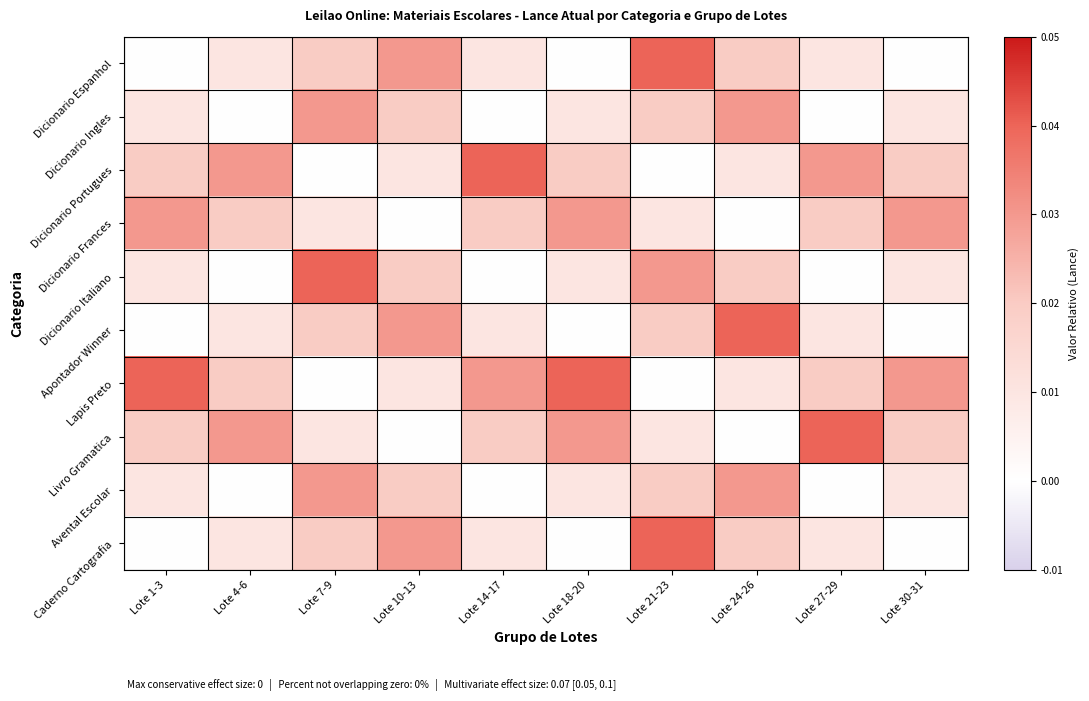

Reading left to right, extract all data points from this chart.

Dicionario Espanhol: Lote 1-3=0.0	Lote 4-6=0.0	Lote 7-9=0.0	Lote 10-13=0.0	Lote 14-17=0.0	Lote 18-20=0.0	Lote 21-23=0.0	Lote 24-26=0.0	Lote 27-29=0.0	Lote 30-31=0.0
Dicionario Ingles: Lote 1-3=0.0	Lote 4-6=0.0	Lote 7-9=0.0	Lote 10-13=0.0	Lote 14-17=0.0	Lote 18-20=0.0	Lote 21-23=0.0	Lote 24-26=0.0	Lote 27-29=0.0	Lote 30-31=0.0
Dicionario Portugues: Lote 1-3=0.0	Lote 4-6=0.0	Lote 7-9=0.0	Lote 10-13=0.0	Lote 14-17=0.0	Lote 18-20=0.0	Lote 21-23=0.0	Lote 24-26=0.0	Lote 27-29=0.0	Lote 30-31=0.0
Dicionario Frances: Lote 1-3=0.0	Lote 4-6=0.0	Lote 7-9=0.0	Lote 10-13=0.0	Lote 14-17=0.0	Lote 18-20=0.0	Lote 21-23=0.0	Lote 24-26=0.0	Lote 27-29=0.0	Lote 30-31=0.0
Dicionario Italiano: Lote 1-3=0.0	Lote 4-6=0.0	Lote 7-9=0.0	Lote 10-13=0.0	Lote 14-17=0.0	Lote 18-20=0.0	Lote 21-23=0.0	Lote 24-26=0.0	Lote 27-29=0.0	Lote 30-31=0.0
Apontador Winner: Lote 1-3=0.0	Lote 4-6=0.0	Lote 7-9=0.0	Lote 10-13=0.0	Lote 14-17=0.0	Lote 18-20=0.0	Lote 21-23=0.0	Lote 24-26=0.0	Lote 27-29=0.0	Lote 30-31=0.0
Lapis Preto: Lote 1-3=0.0	Lote 4-6=0.0	Lote 7-9=0.0	Lote 10-13=0.0	Lote 14-17=0.0	Lote 18-20=0.0	Lote 21-23=0.0	Lote 24-26=0.0	Lote 27-29=0.0	Lote 30-31=0.0
Livro Gramatica: Lote 1-3=0.0	Lote 4-6=0.0	Lote 7-9=0.0	Lote 10-13=0.0	Lote 14-17=0.0	Lote 18-20=0.0	Lote 21-23=0.0	Lote 24-26=0.0	Lote 27-29=0.0	Lote 30-31=0.0
Avental Escolar: Lote 1-3=0.0	Lote 4-6=0.0	Lote 7-9=0.0	Lote 10-13=0.0	Lote 14-17=0.0	Lote 18-20=0.0	Lote 21-23=0.0	Lote 24-26=0.0	Lote 27-29=0.0	Lote 30-31=0.0
Caderno Cartografia: Lote 1-3=0.0	Lote 4-6=0.0	Lote 7-9=0.0	Lote 10-13=0.0	Lote 14-17=0.0	Lote 18-20=0.0	Lote 21-23=0.0	Lote 24-26=0.0	Lote 27-29=0.0	Lote 30-31=0.0